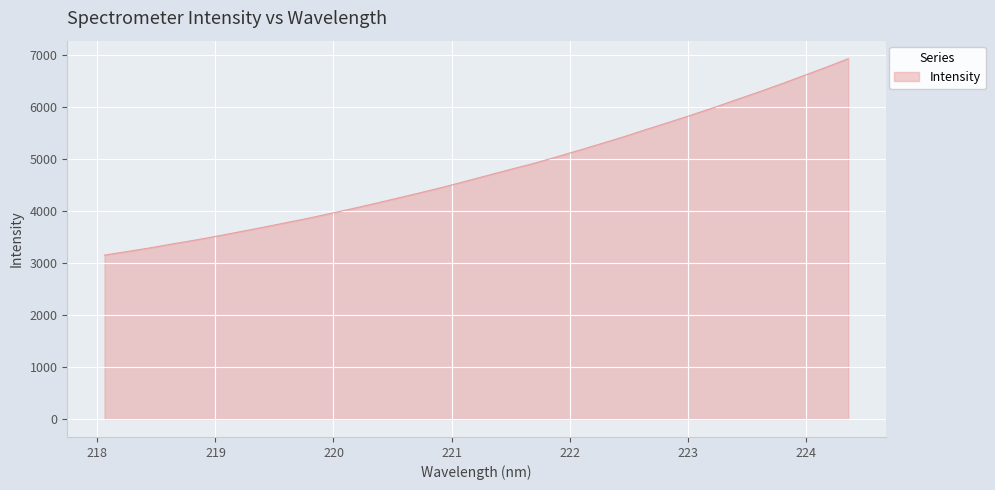

What is the difference between the maximum and minimum values?

3780.2